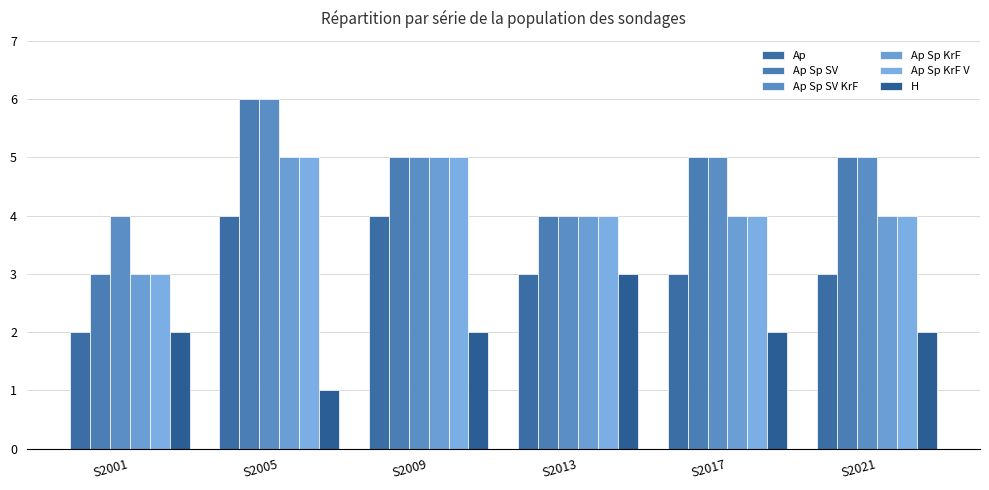

How many categories are shown in the chart?

6